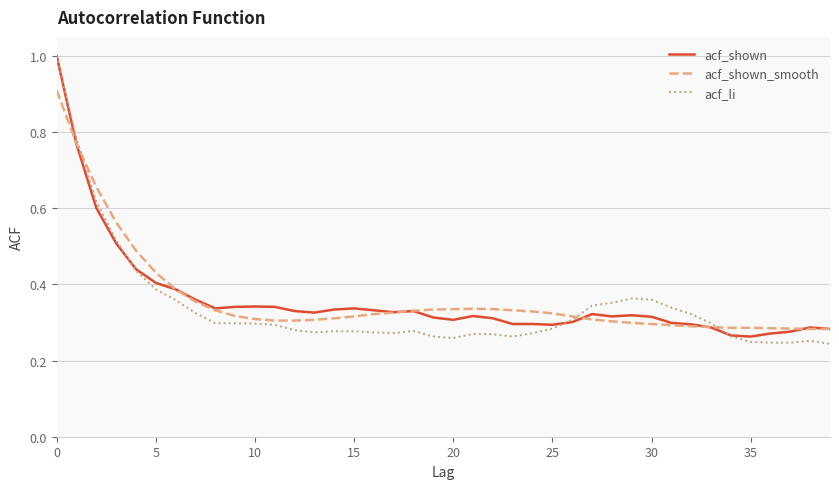

Is this an area chart (filled region under the line)?

No